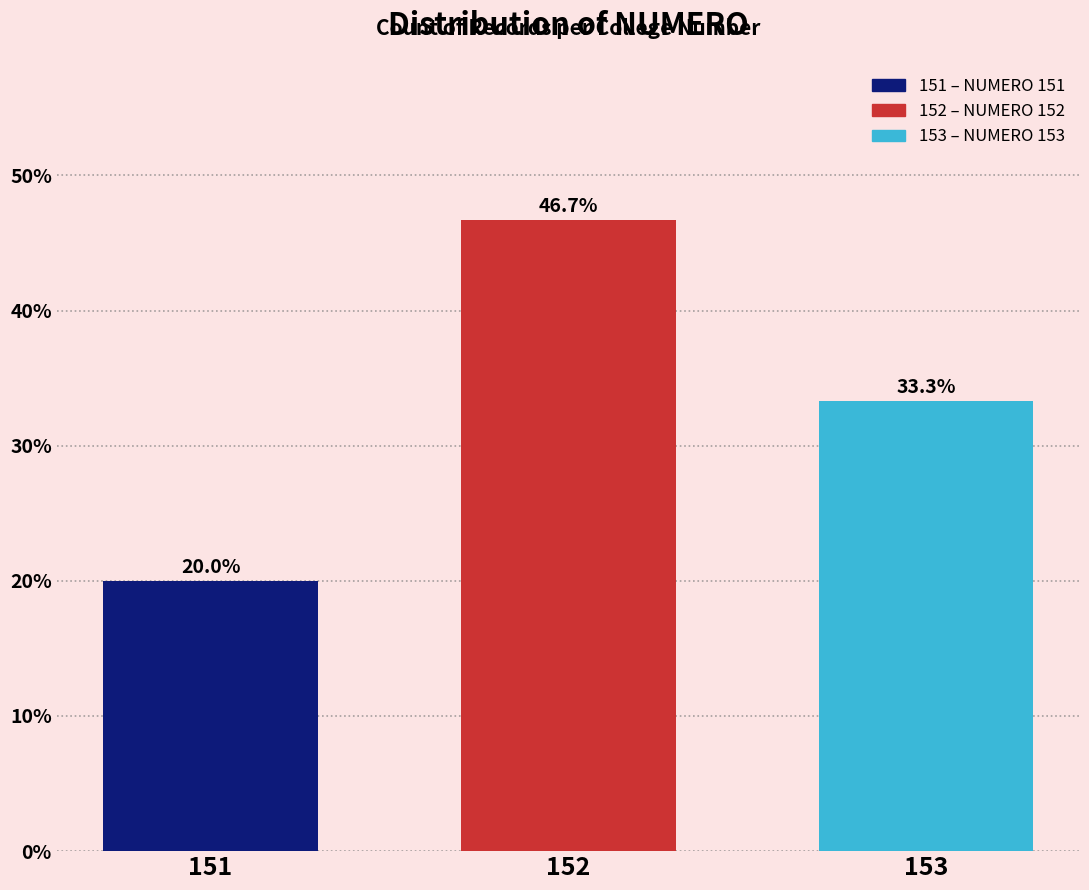

Reading left to right, what are all the values shown in this chart?

20.0	46.7	33.3